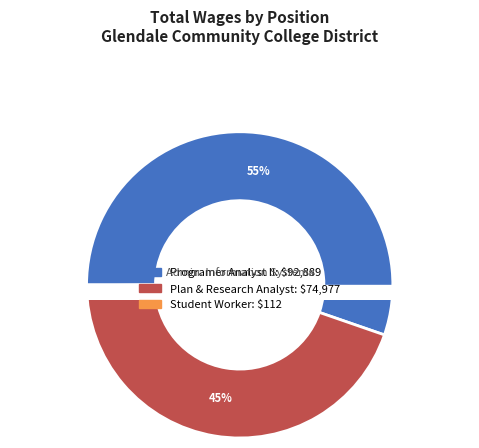

What is the majority slice?

Programer Analyst II